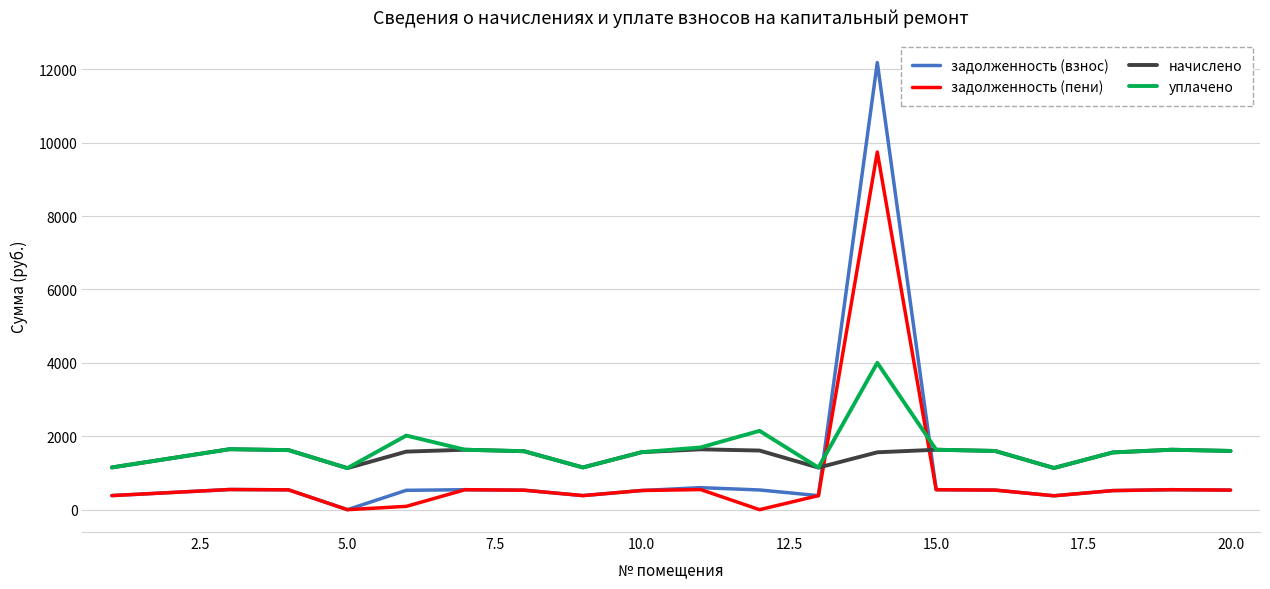

After their last crossing, which series has the higher values: начислено or задолженность (пени)?

начислено